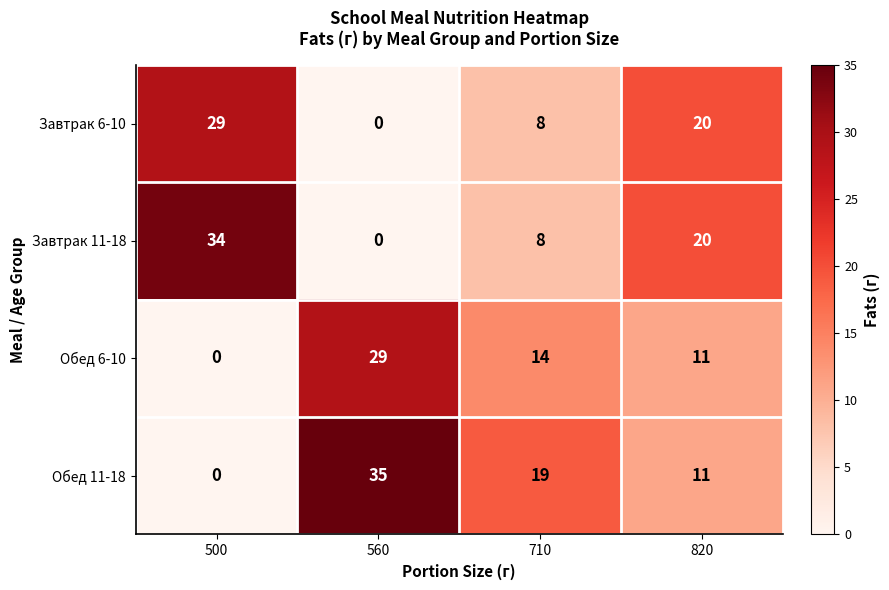

What is the difference between the maximum and minimum values in the Обед 6-10 series?

29